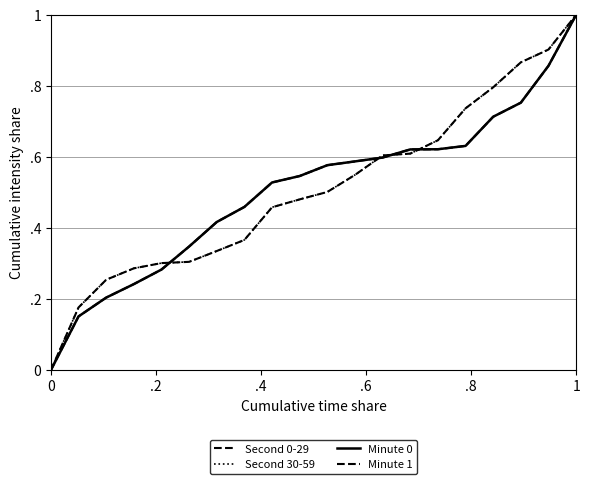

Does the chart display data point markers on the line(s)?

No